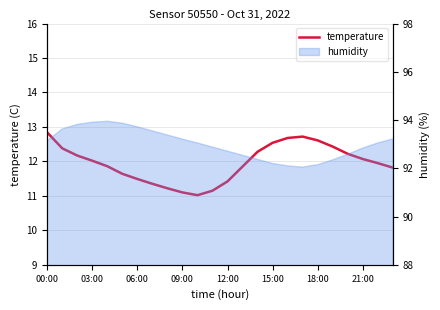

Where is the data nearest to the value 11?

10